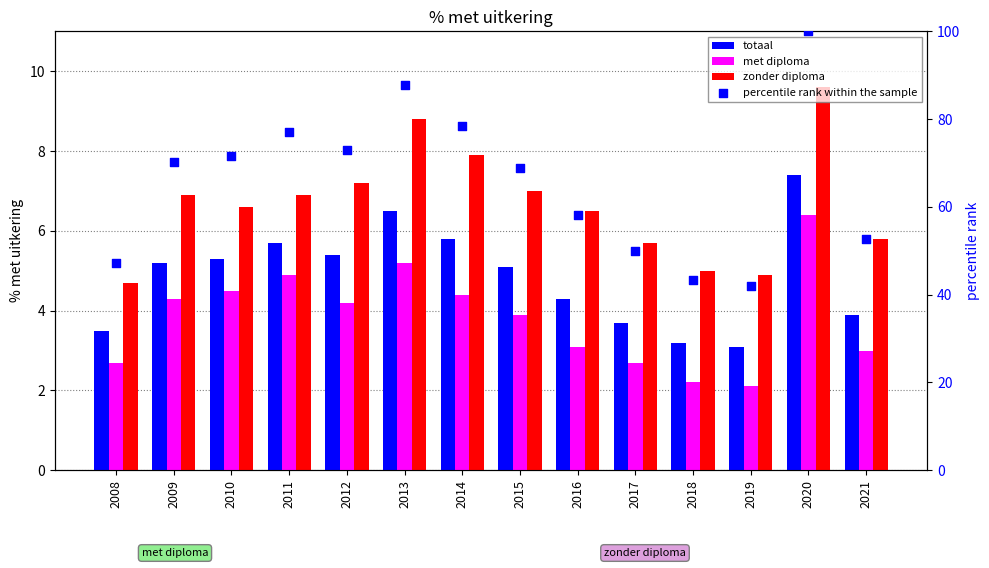

Which series has the widest spread of Y values?

percentile rank within the sample